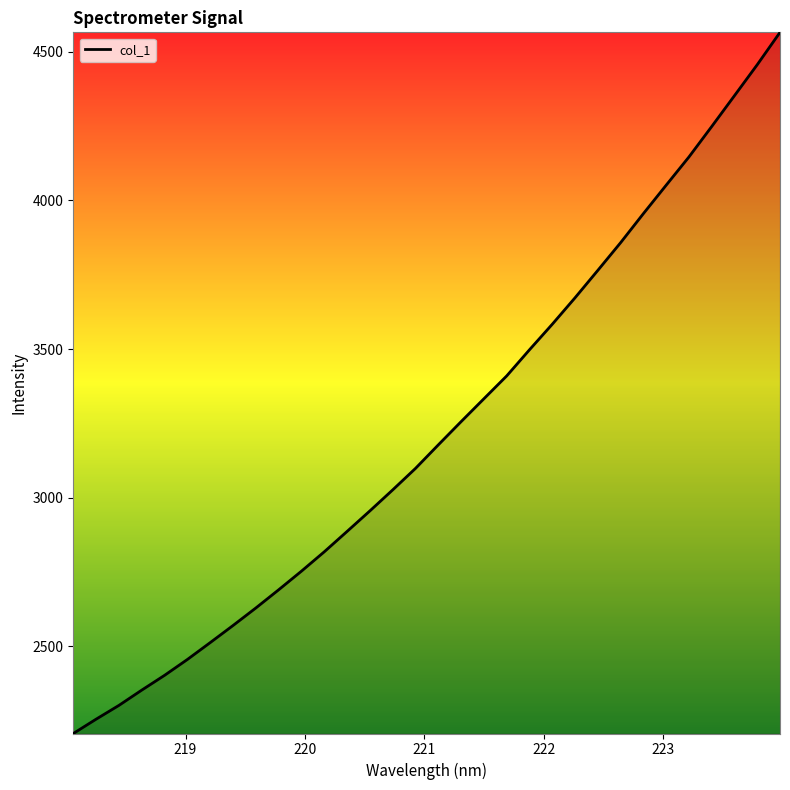

What is the difference between the maximum and minimum values?

2358.8